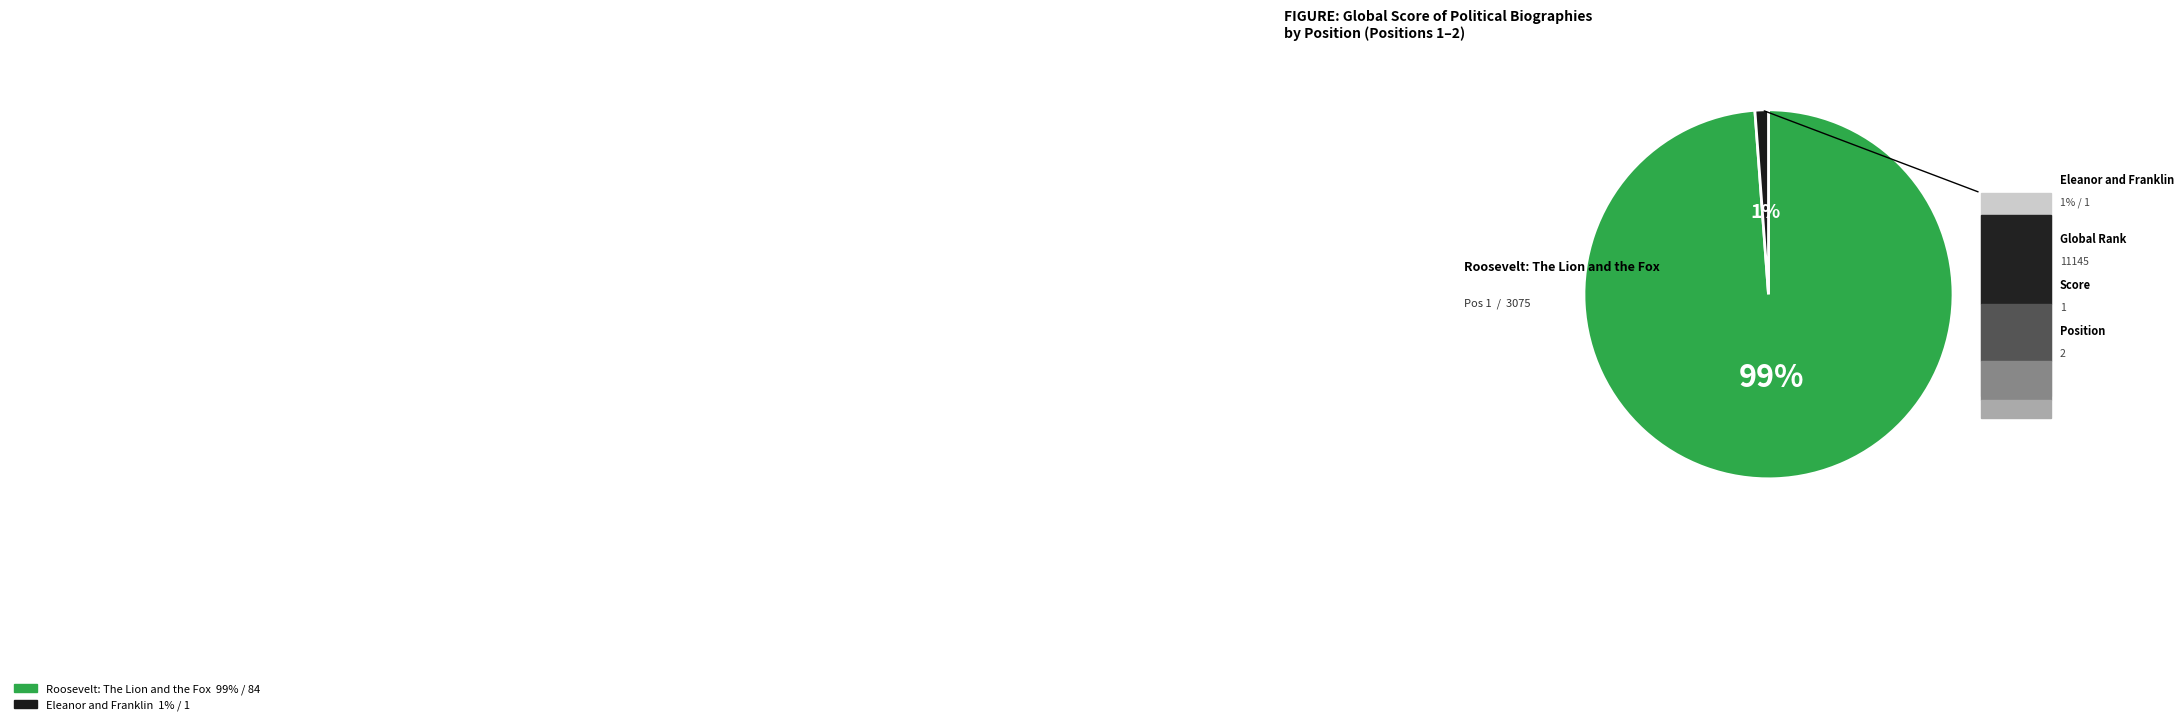

Which slice is the smallest?

Eleanor and Franklin